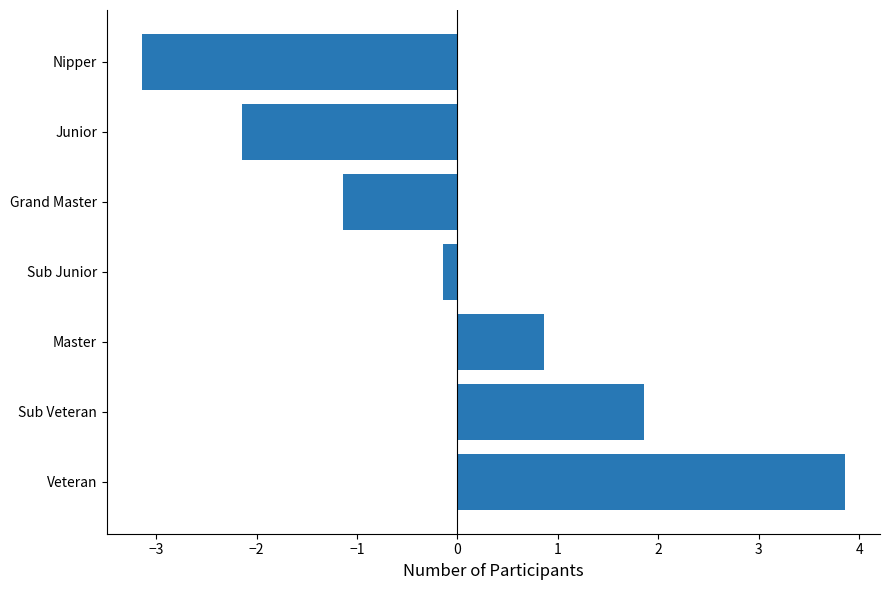

Rank the categories by value from lowest to highest.

Nipper, Junior, Grand Master, Sub Junior, Master, Sub Veteran, Veteran